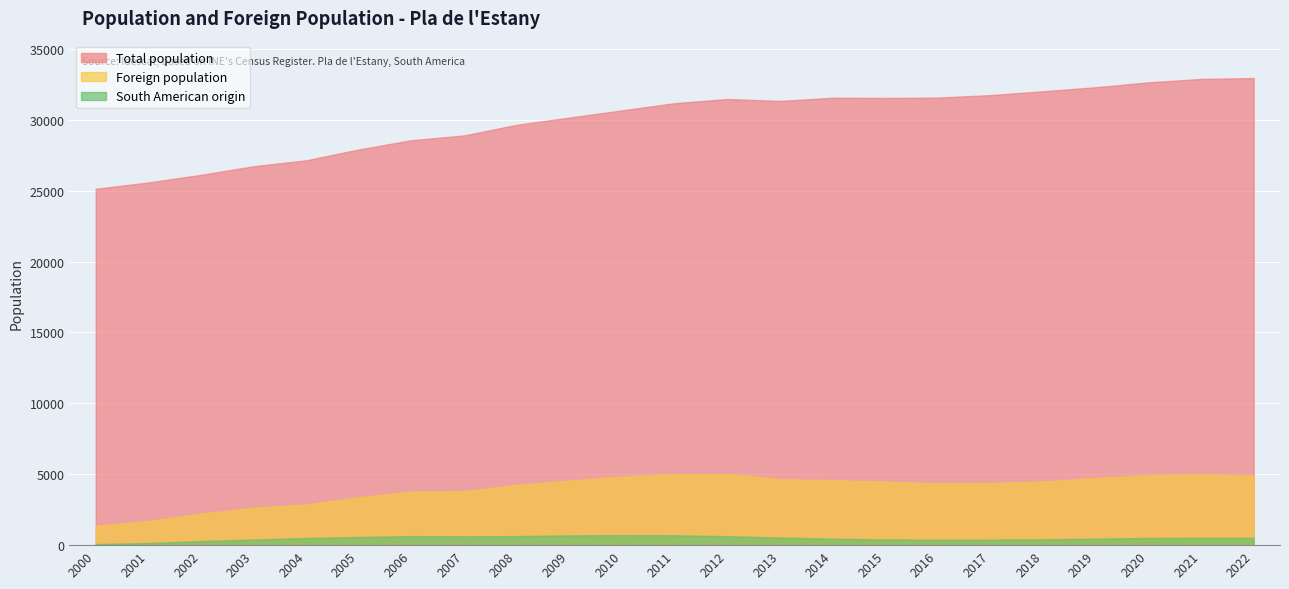

True or false: Total population and Foreign population cross at least once.

False